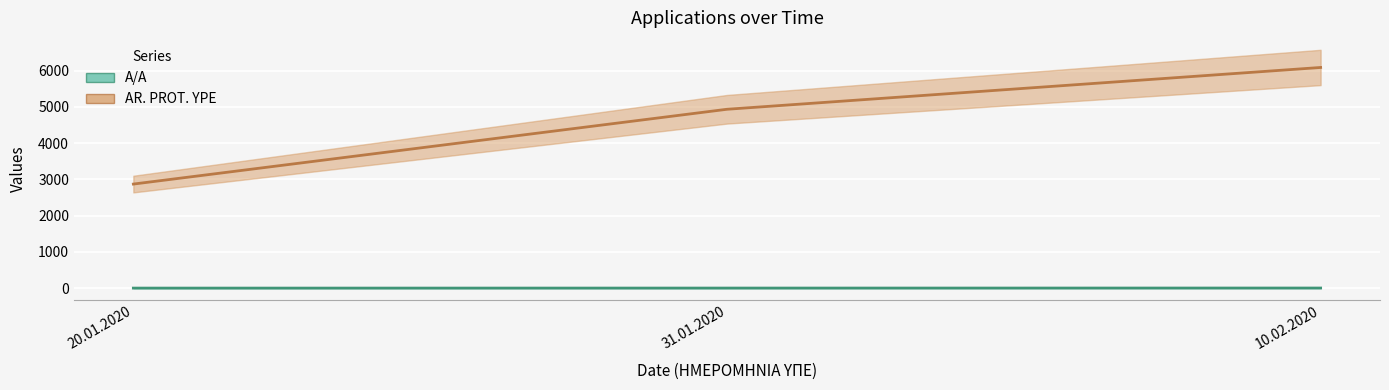

Count the number of data series in this chart.

2